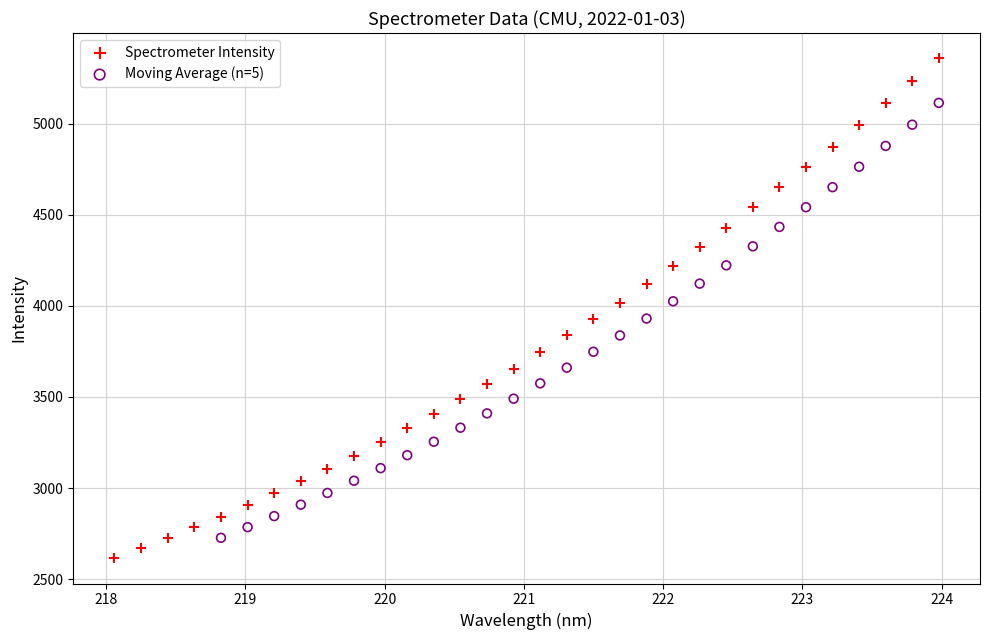

Which series reaches the maximum Y coordinate?

Spectrometer Intensity